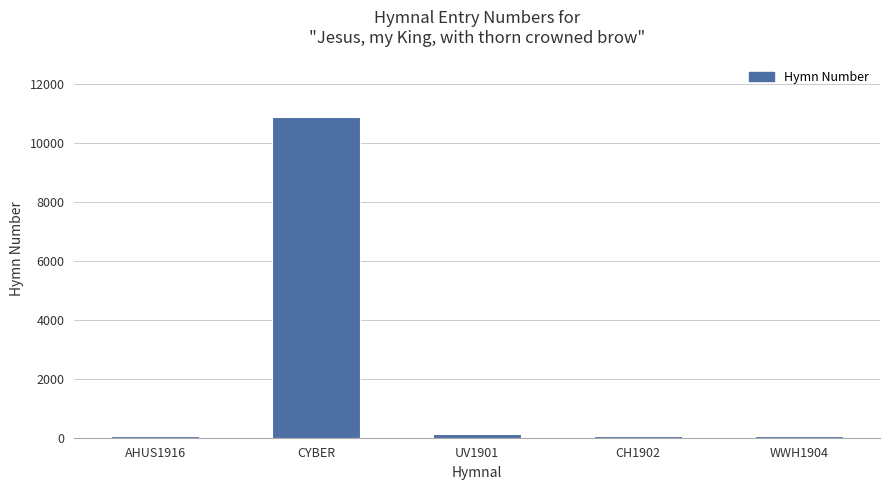

What is the value of the 4th bar from the left?

56